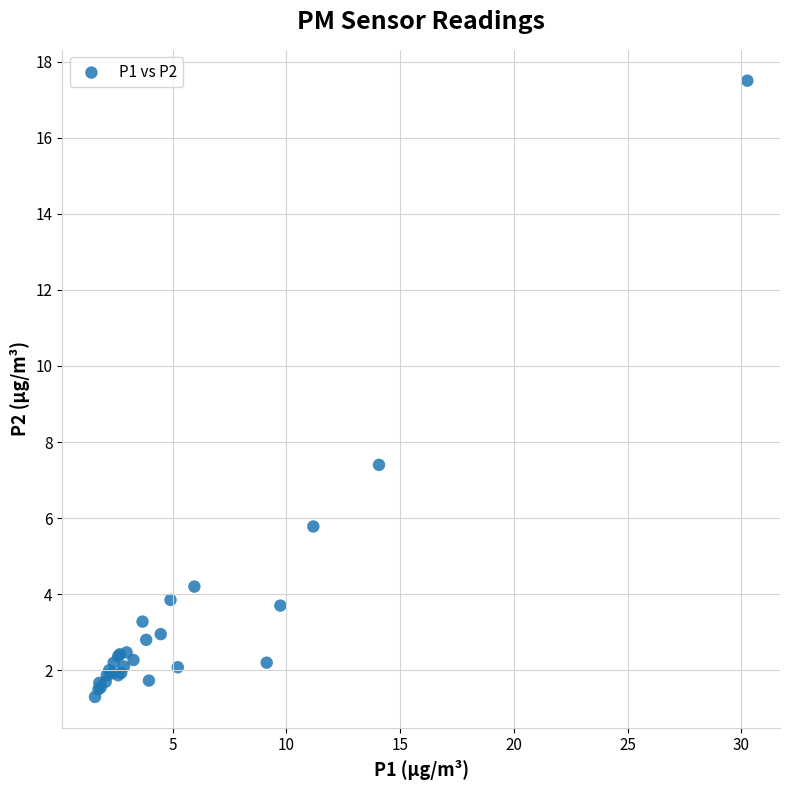

What Y value in the scatter plot is closest to 9?

7.4